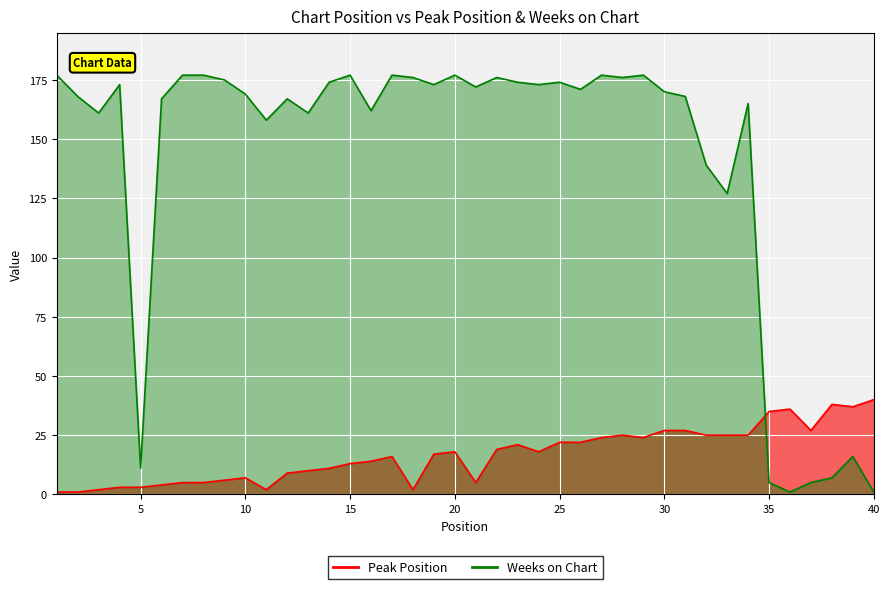

Does the chart display data point markers on the line(s)?

No